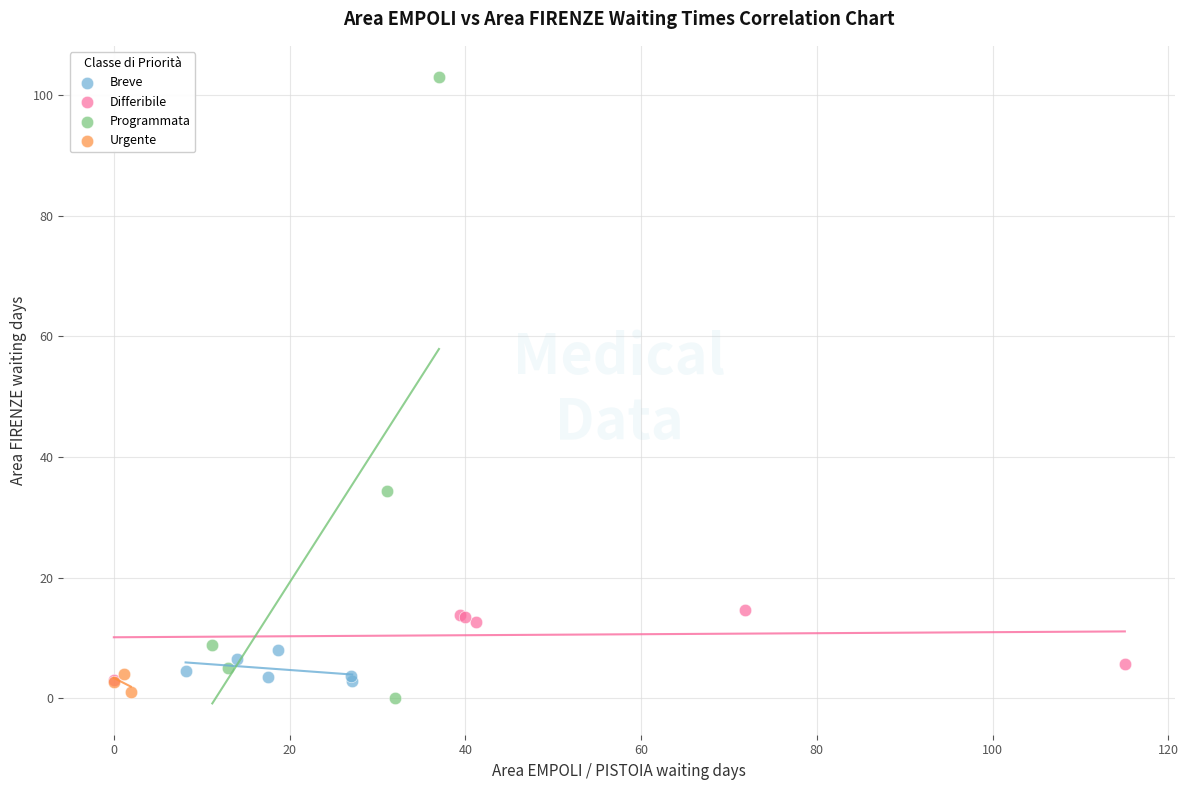

Which series reaches the maximum Y coordinate?

Programmata